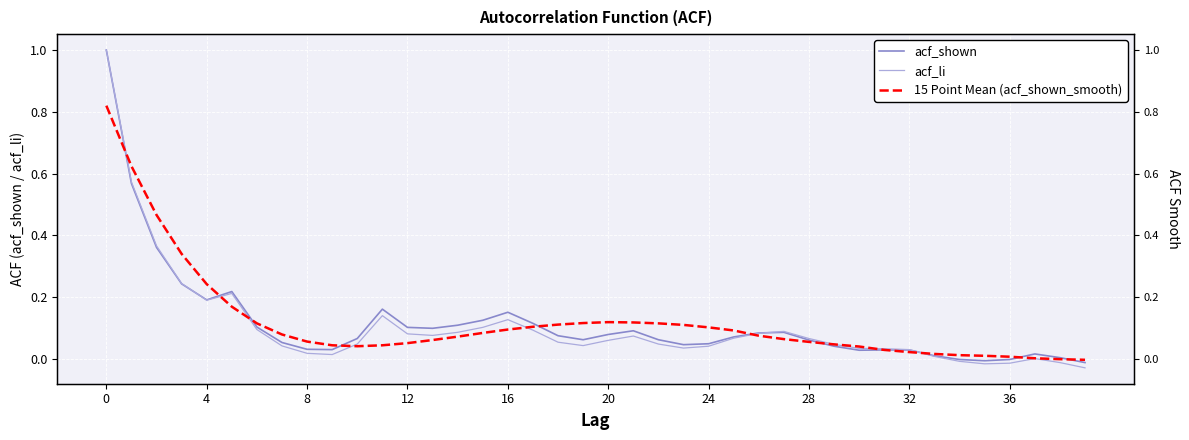

Count the number of categories in the chart.

40